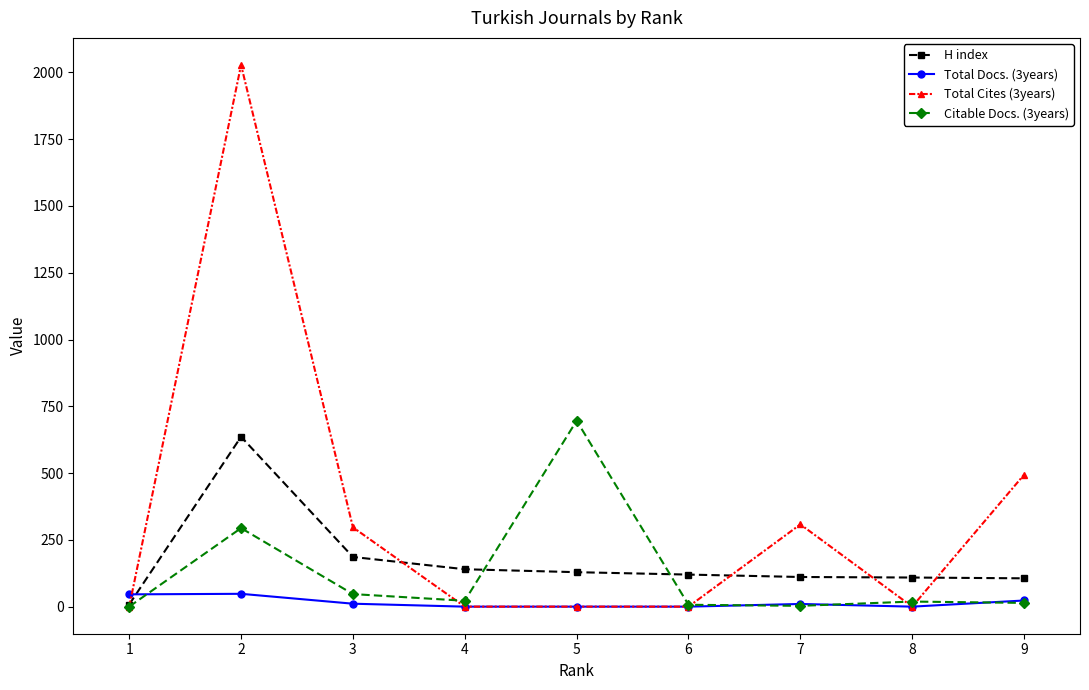

What is the maximum value for Citable Docs. (3years)?

696